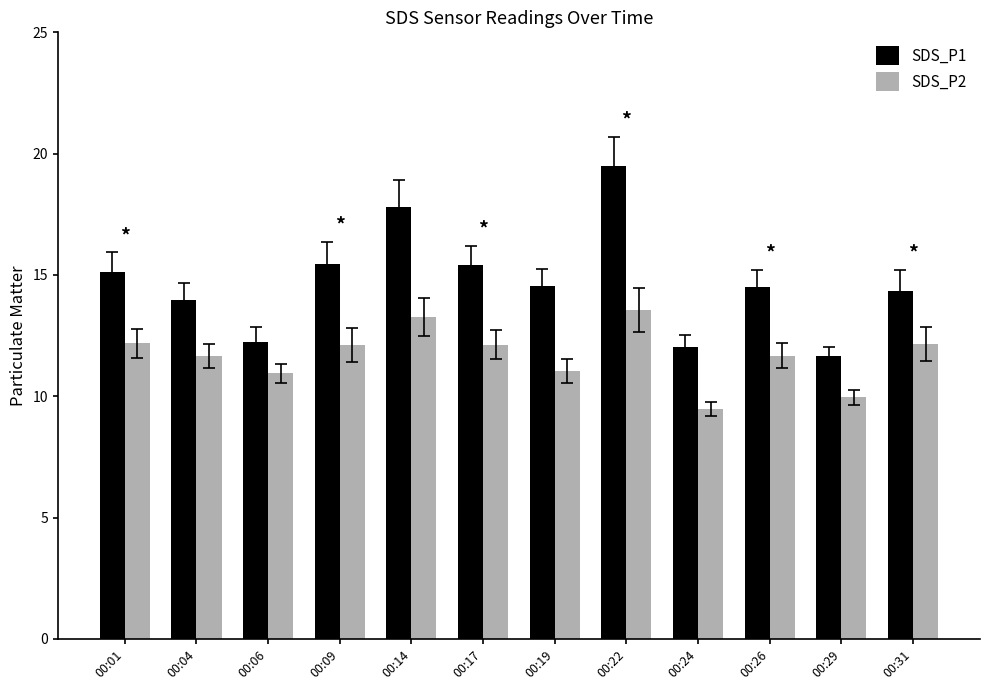

Which label corresponds to the smallest value in the chart?

00:24